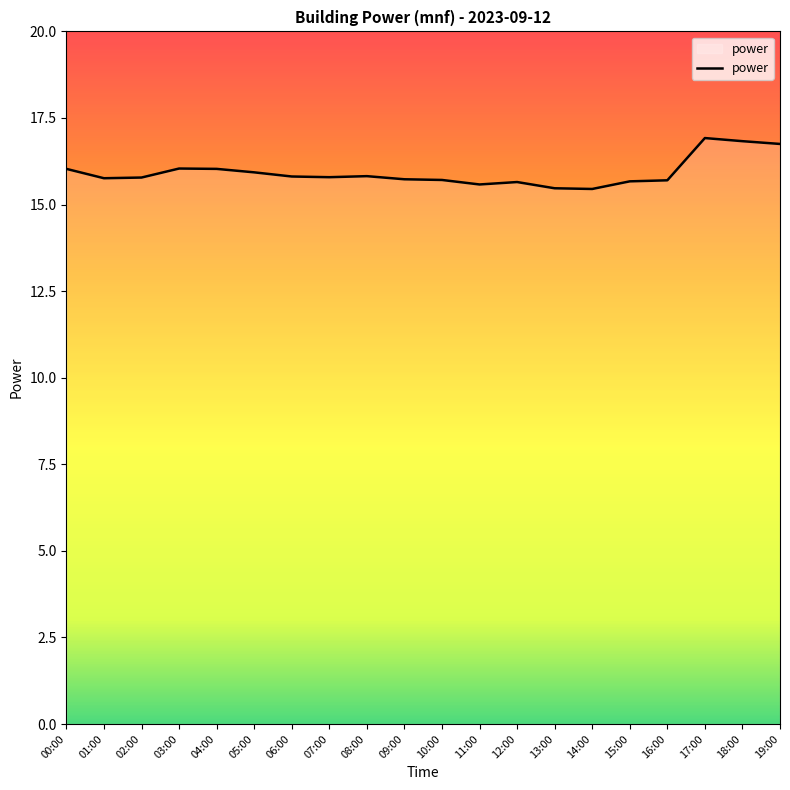

What is the change in value from 00:00 to 09:00?

-0.3